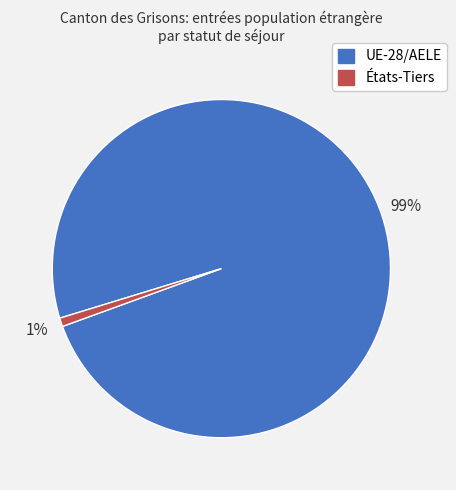

Is there a majority slice in this chart?

Yes